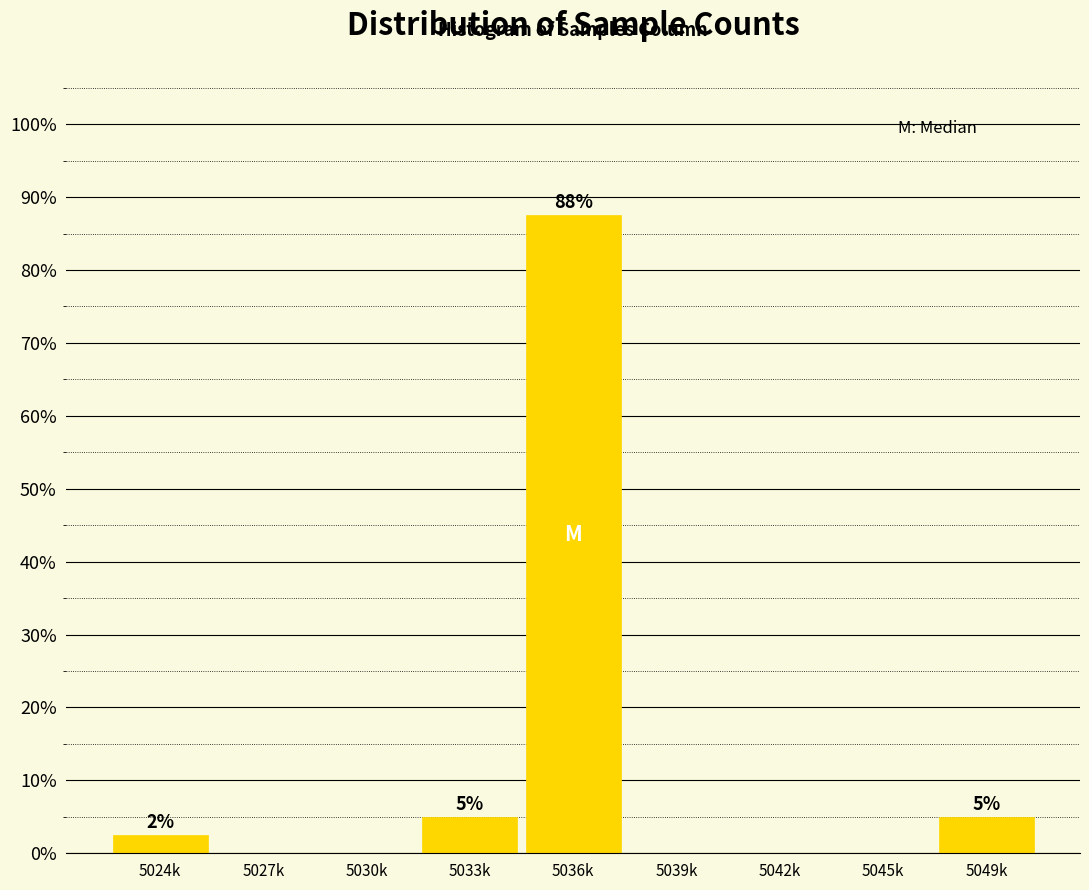

What is the sum of all values?

100.0